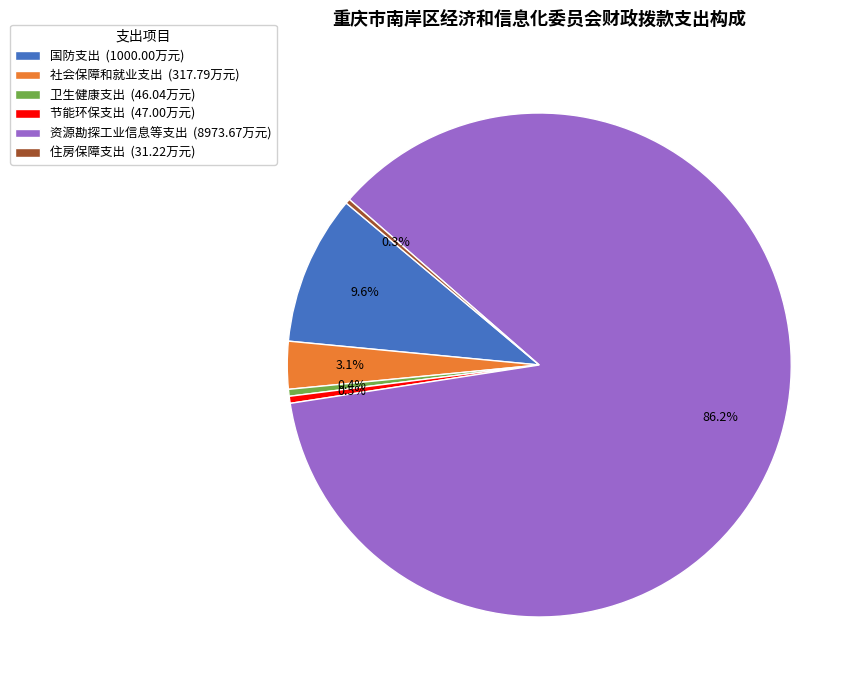

What is the ratio of the value at 社会保障和就业支出 (317.79万元) to the value at 节能环保支出 (47.00万元)?

6.8